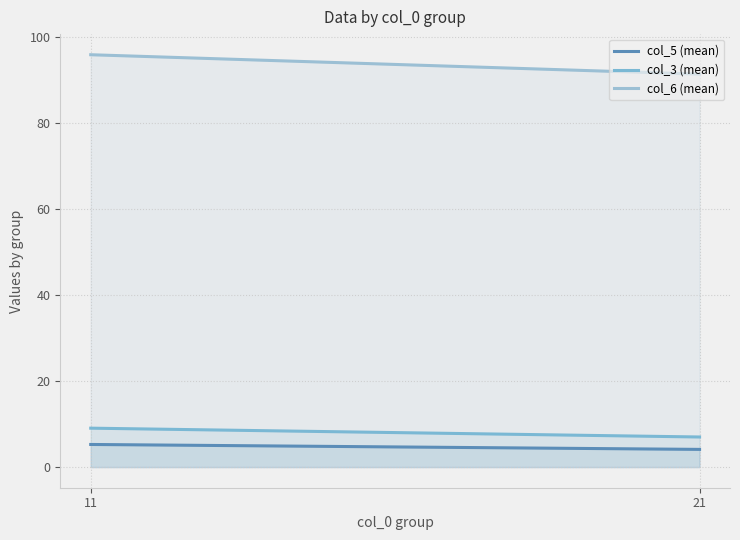

What is the value of the col_5 (mean) point at the 2nd from the left?

4.1